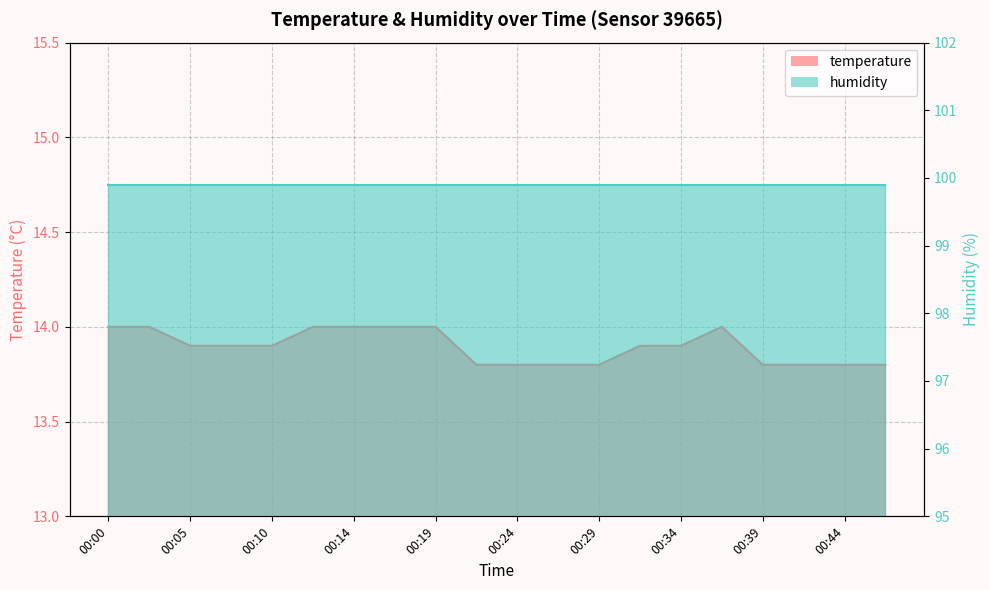

Reading left to right, list all the values displayed in this chart.

14.0	14.0	13.9	13.9	13.9	14.0	14.0	14.0	14.0	13.8	13.8	13.8	13.8	13.9	13.9	14.0	13.8	13.8	13.8	13.8